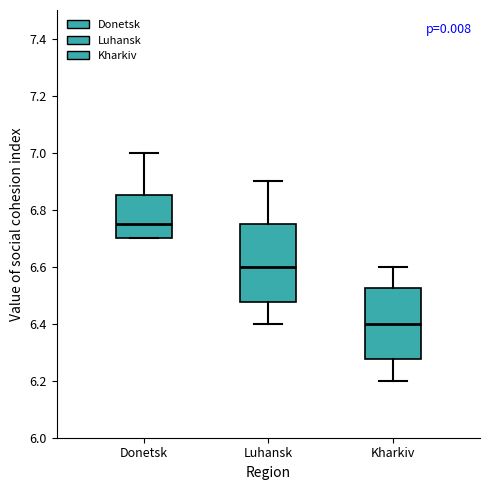

Which box is the tallest, from its lower edge to its upper edge?

Luhansk